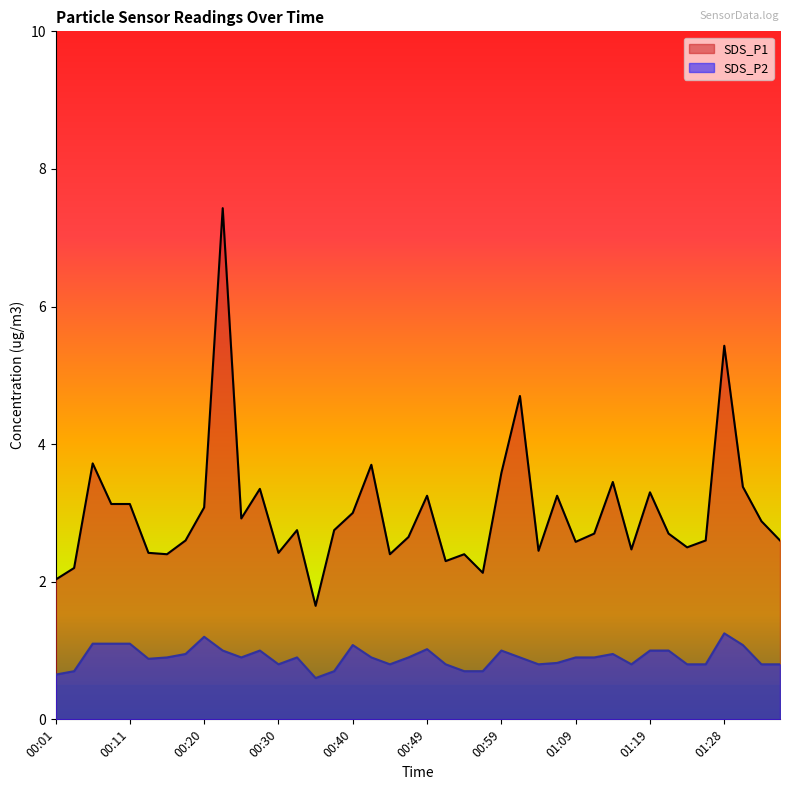

How many data points in SDS_P1 are less than 2?

1